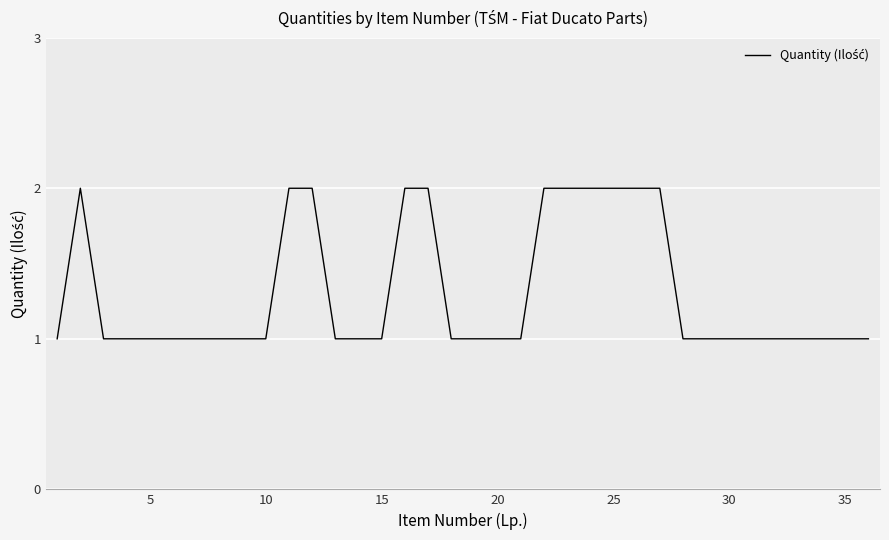

Does the chart display data point markers on the line(s)?

No